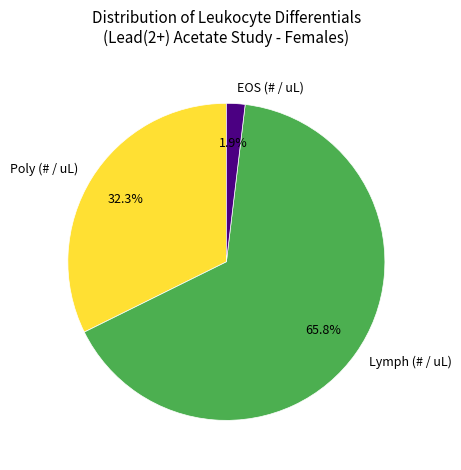

Combined, what portion of the pie is Poly (# / uL) and Lymph (# / uL)?

98.1%